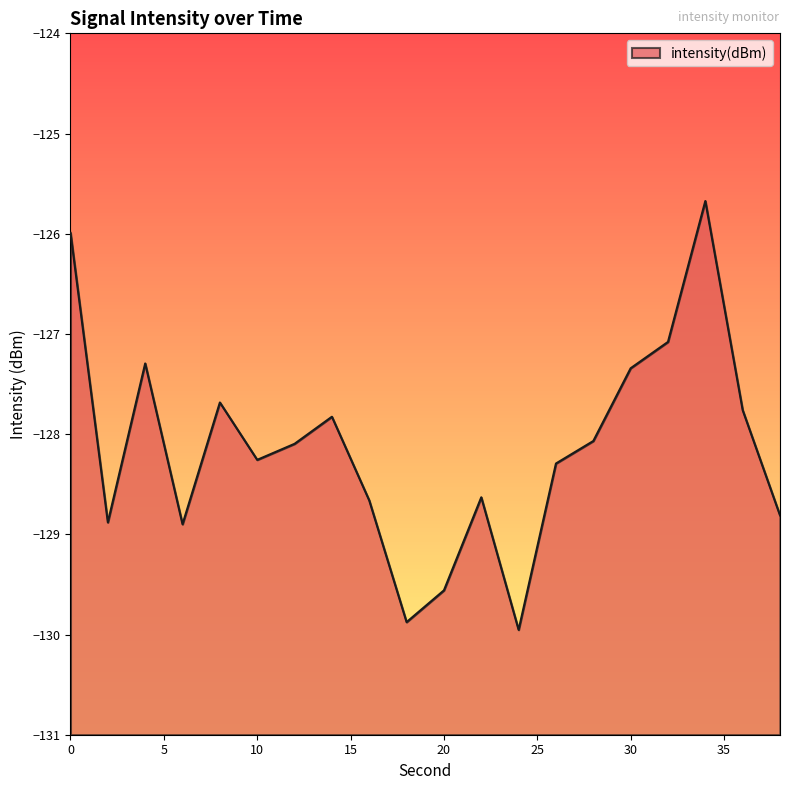

What is the value of the 8th point from the left?

-127.8